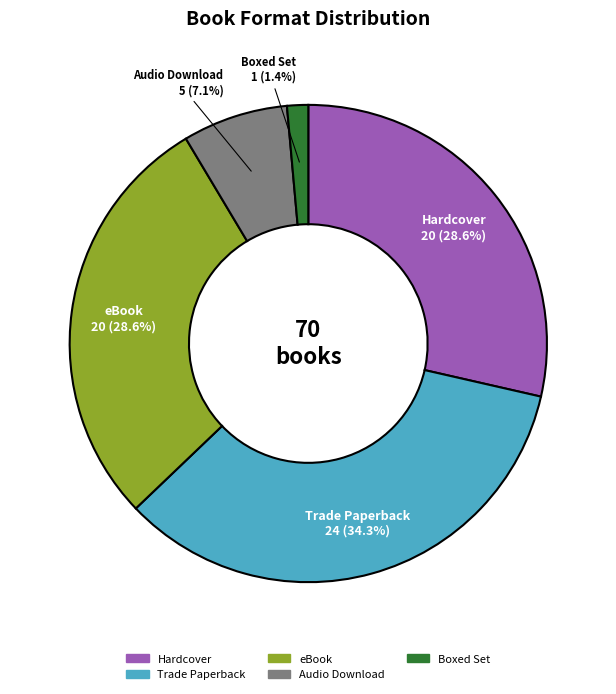

Does eBook represent more than half of the total?

No